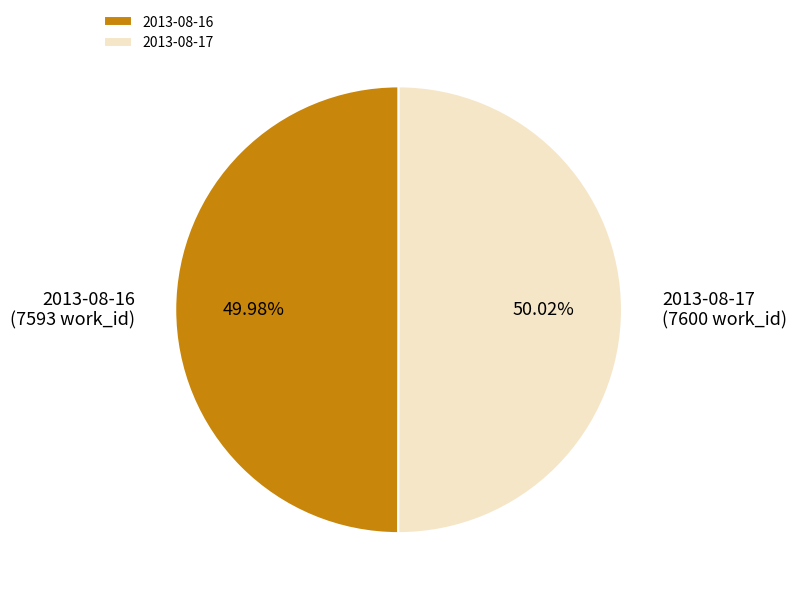

To the nearest percent, what percentage of the pie is 2013-08-17?

50%